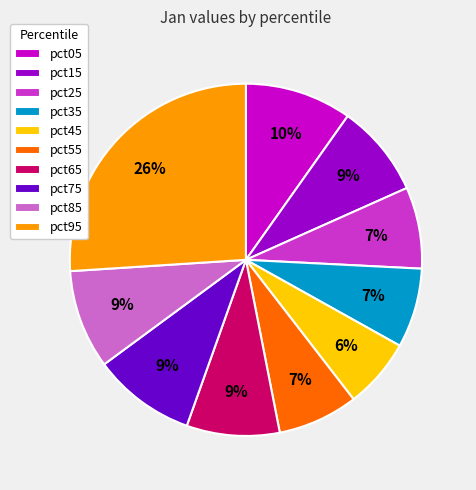

What percentage is the pct05 slice, to the nearest percent?

10%